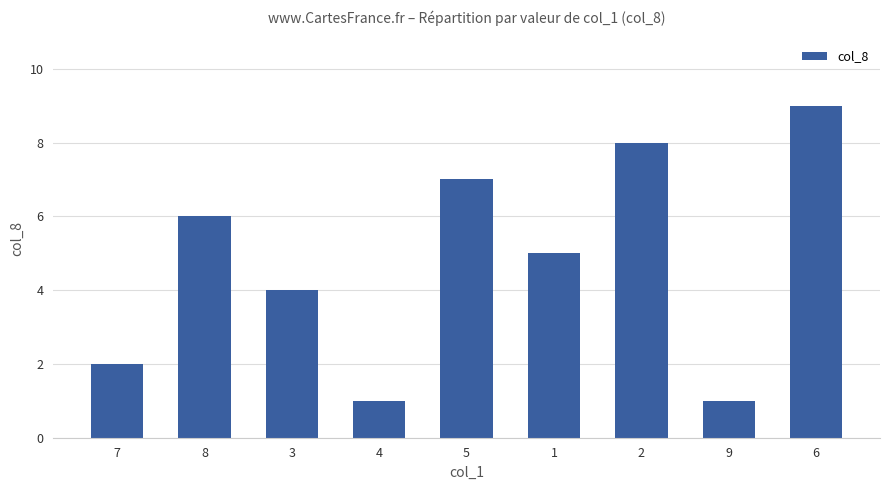

Which has a higher value, 5 or 7?

5